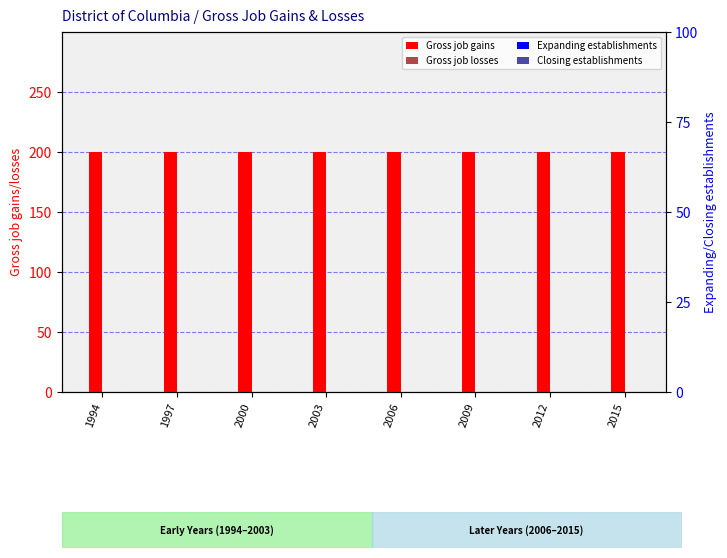

What is the average value of the Gross job gains series?

200